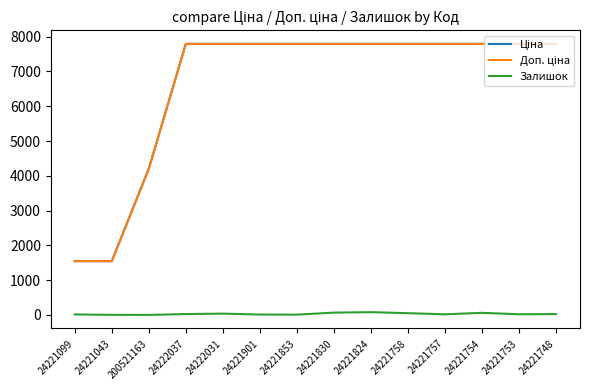

Is it true that Залишок equals 26.0 at 24221748?

True